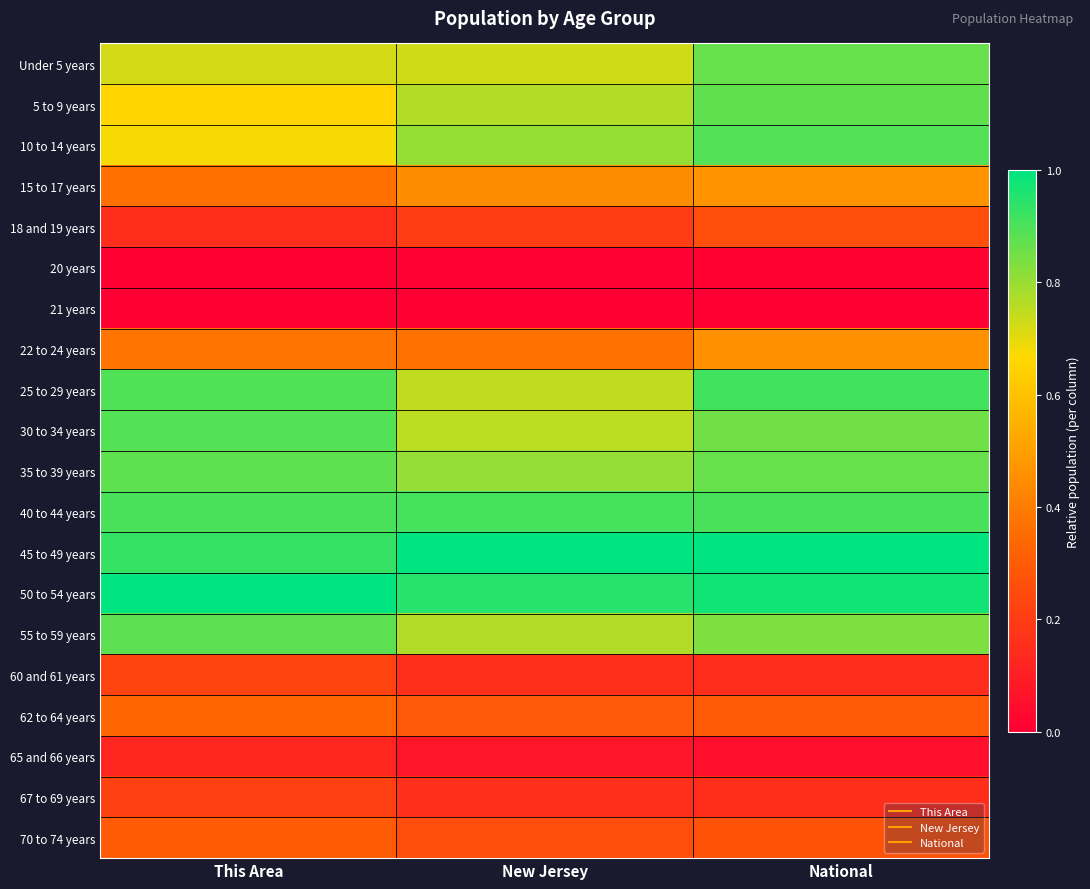

Between National and New Jersey, which is larger?

National